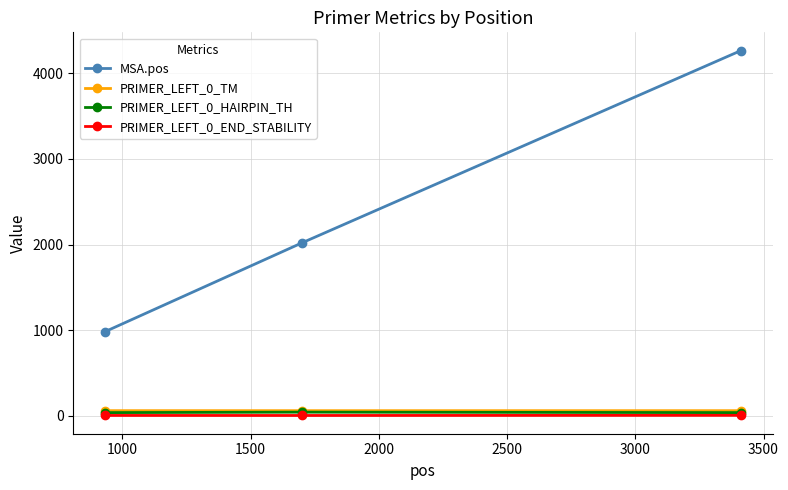

How many lines are shown in the chart?

4